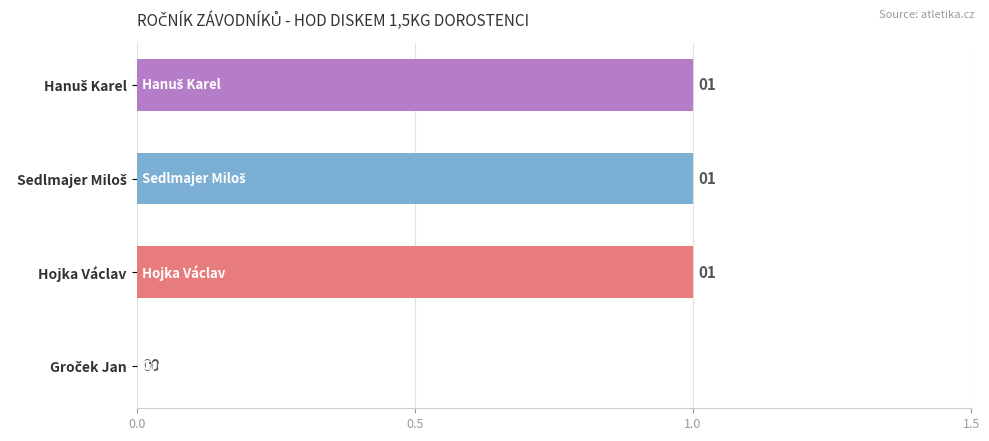

Is it true that the value at Hojka Václav is 2?

False